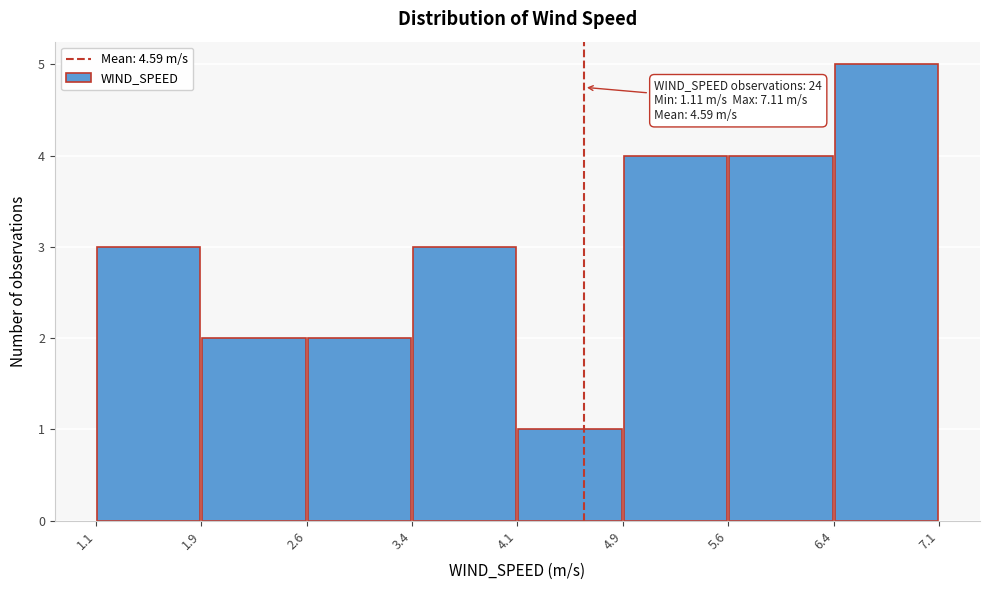

Which range on the x-axis has the tallest bar?

6.4 to 7.1